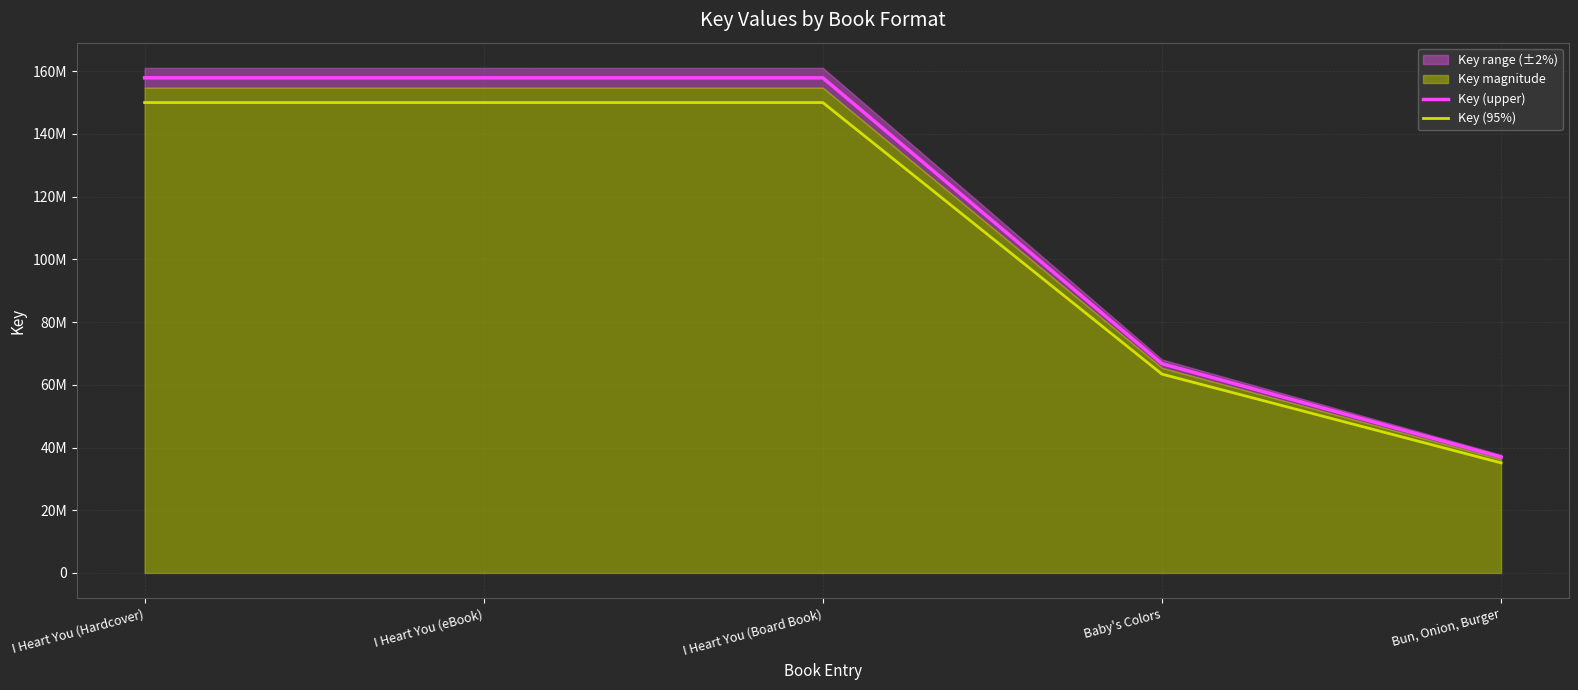

Reading left to right, list all the values displayed in this chart.

Key (upper): 157912759.0	157912759.0	157912759.0	66745238.0	36954545.0
Key (95%): 150017121.0	150017121.0	150017121.0	63407976.1	35106817.8